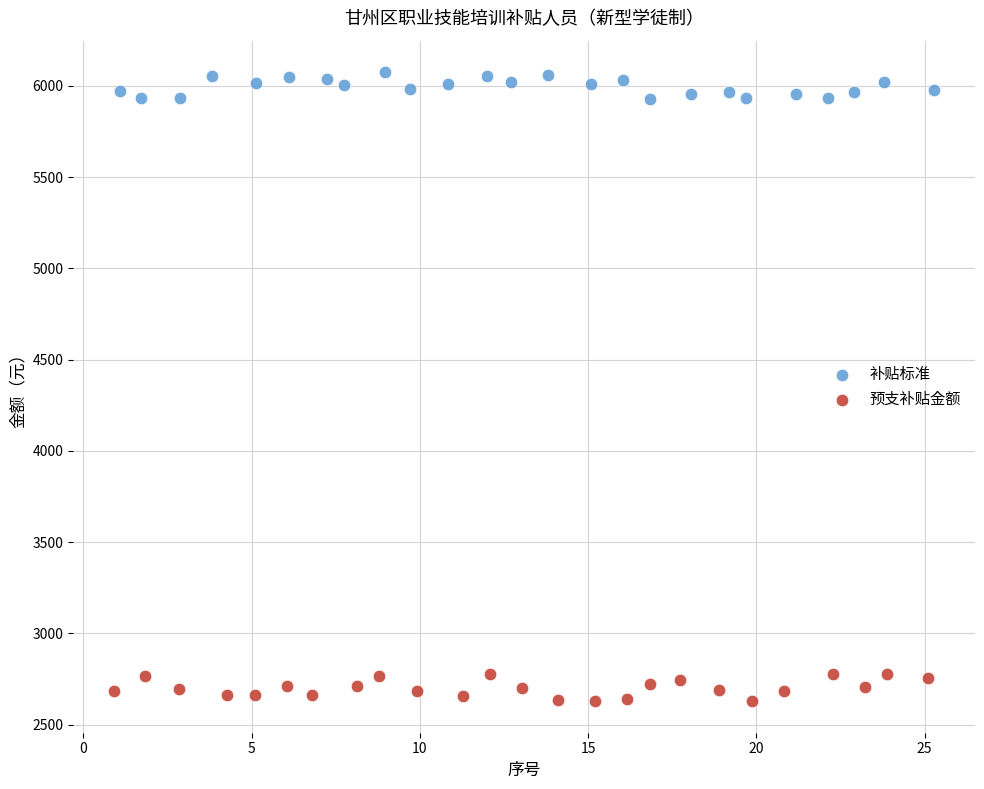

Which series contains the lowest Y value?

预支补贴金额